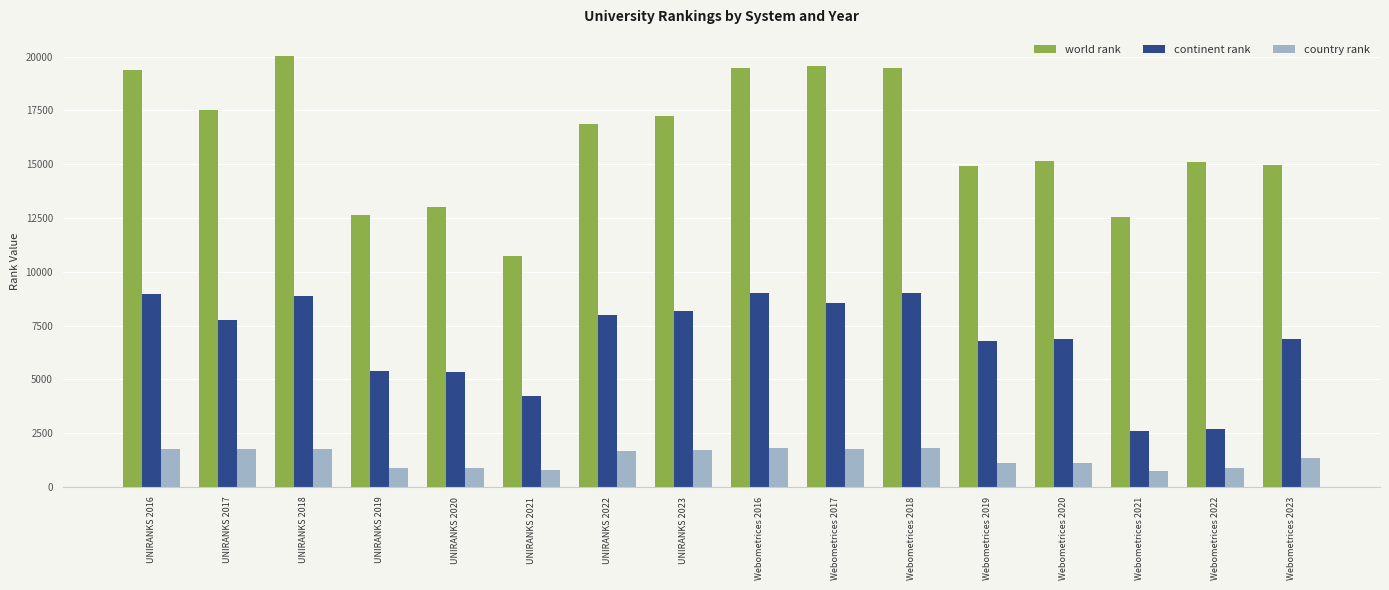

What is the maximum value shown in the chart?

20007